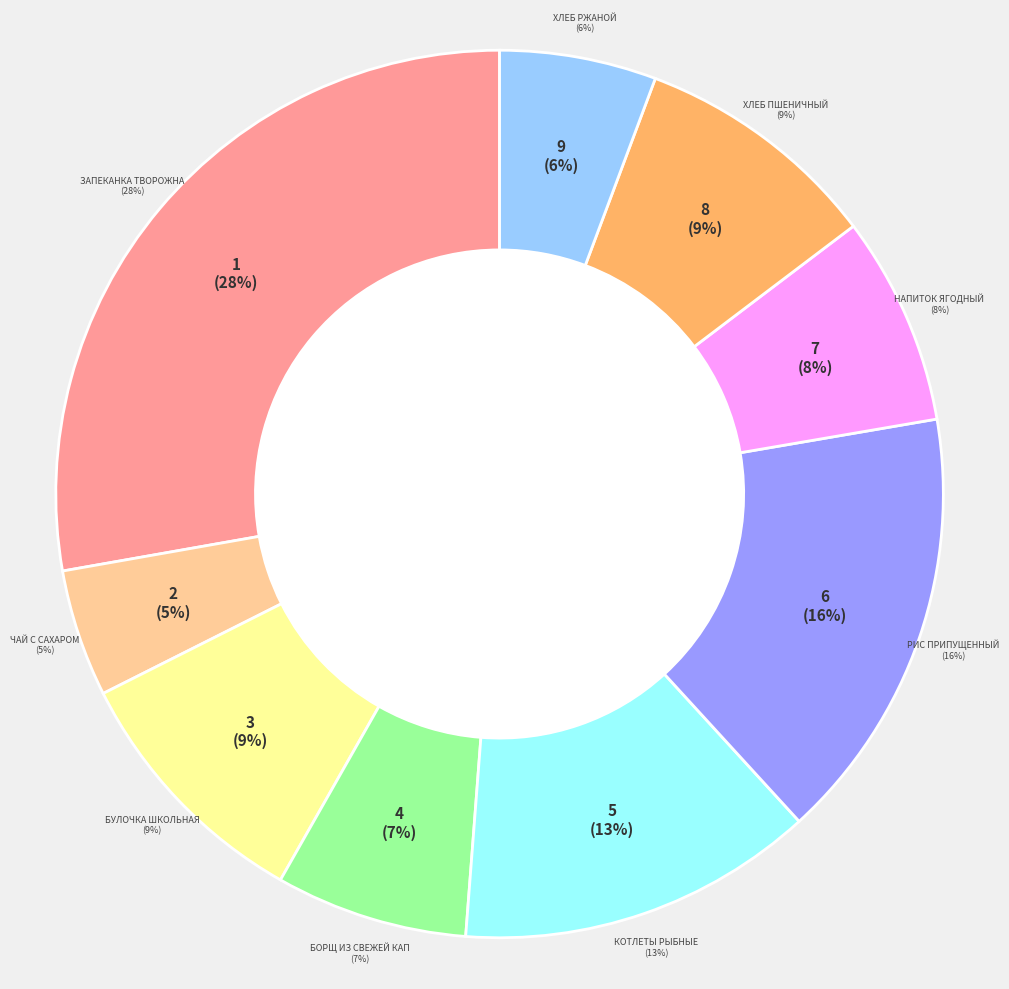

What percentage do Рис припущенный and Борщ из свежей капусты с картофелем together represent?

22.9%